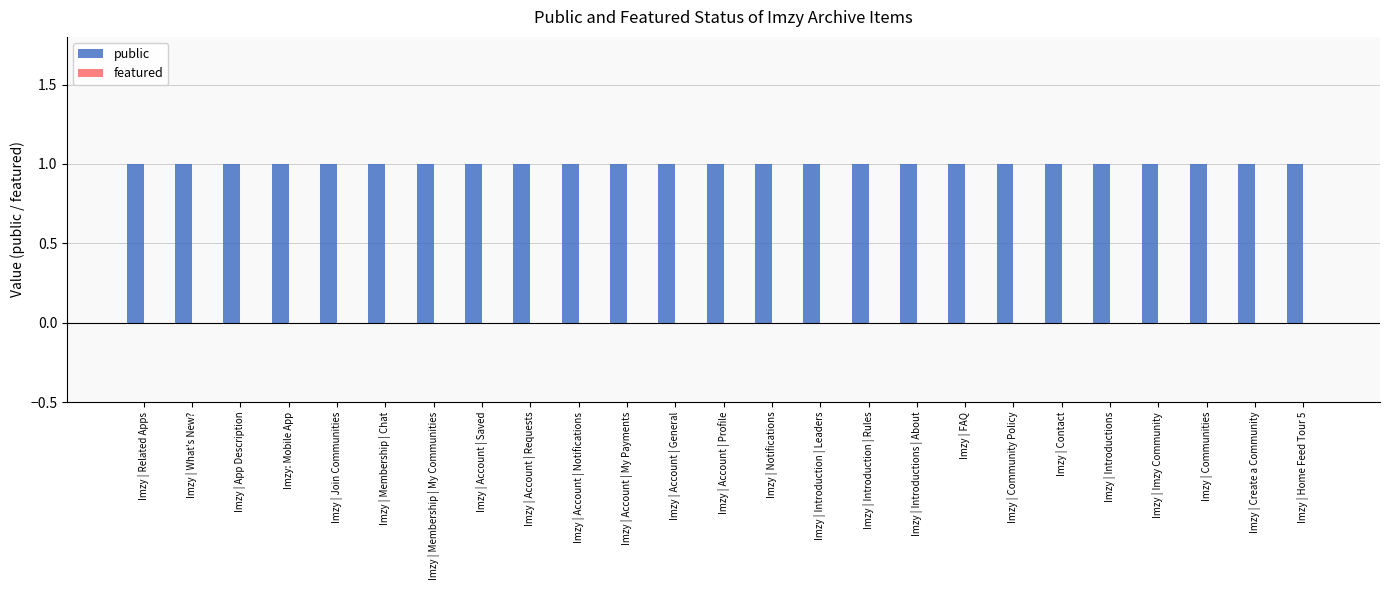

Count the number of data series in this chart.

2